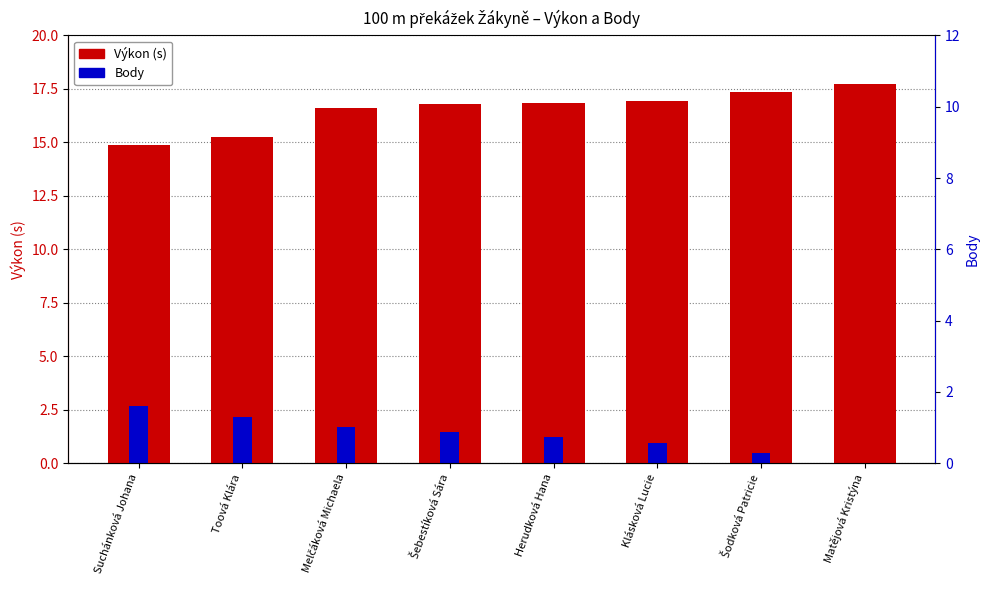

Reading left to right, transcribe all the data shown in this chart.

Výkon (s): Suchánková Johana=14.9	Toová Klára=15.2	Melčáková Michaela=16.6	Šebestíková Sára=16.8	Herudková Hana=16.8	Klásková Lucie=16.9	Šodková Patricie=17.4	Matějová Kristýna=17.7
Body: Suchánková Johana=2.7	Toová Klára=2.2	Melčáková Michaela=1.7	Šebestíková Sára=1.4	Herudková Hana=1.2	Klásková Lucie=1.0	Šodková Patricie=0.5	Matějová Kristýna=0.0
Body (right axis): Suchánková Johana=11.0	Toová Klára=9.0	Melčáková Michaela=7.0	Šebestíková Sára=6.0	Herudková Hana=5.0	Klásková Lucie=4.0	Šodková Patricie=2.0	Matějová Kristýna=0.0